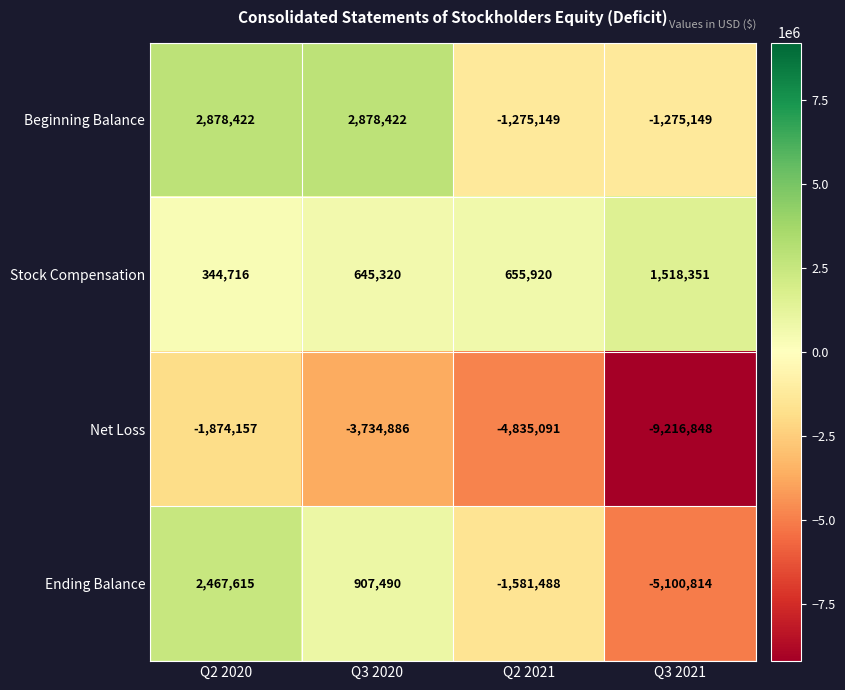

Is it true that Beginning Balance equals -651696 at Q2 2021?

False